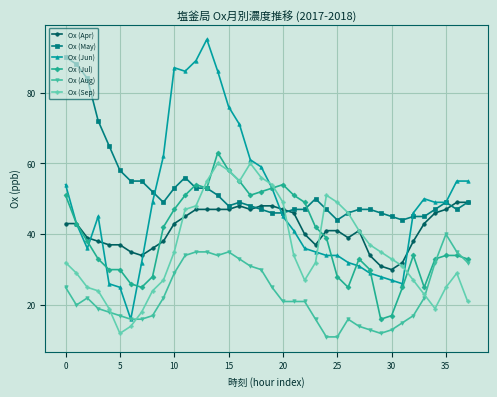

True or false: Ox (Sep) has more than 2 interior local peaks.

True